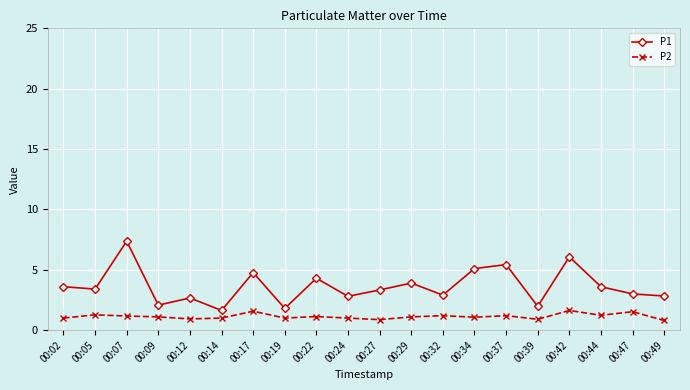

How many lines are shown in the chart?

2